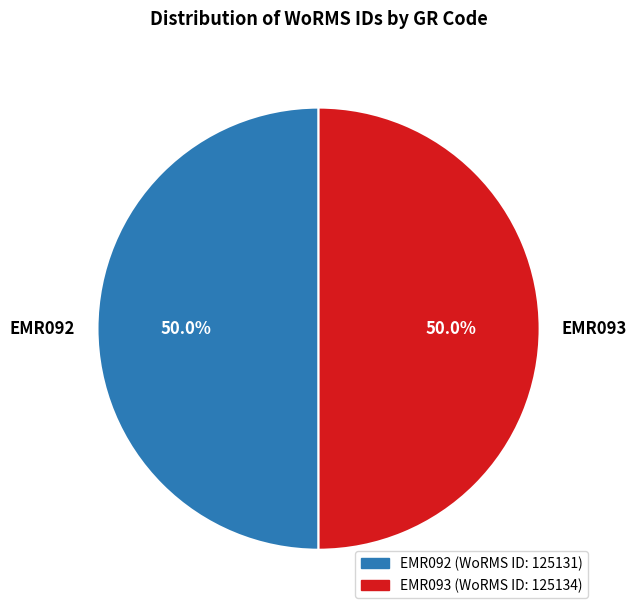

Is the sum of EMR093 and EMR092 greater than half?

Yes